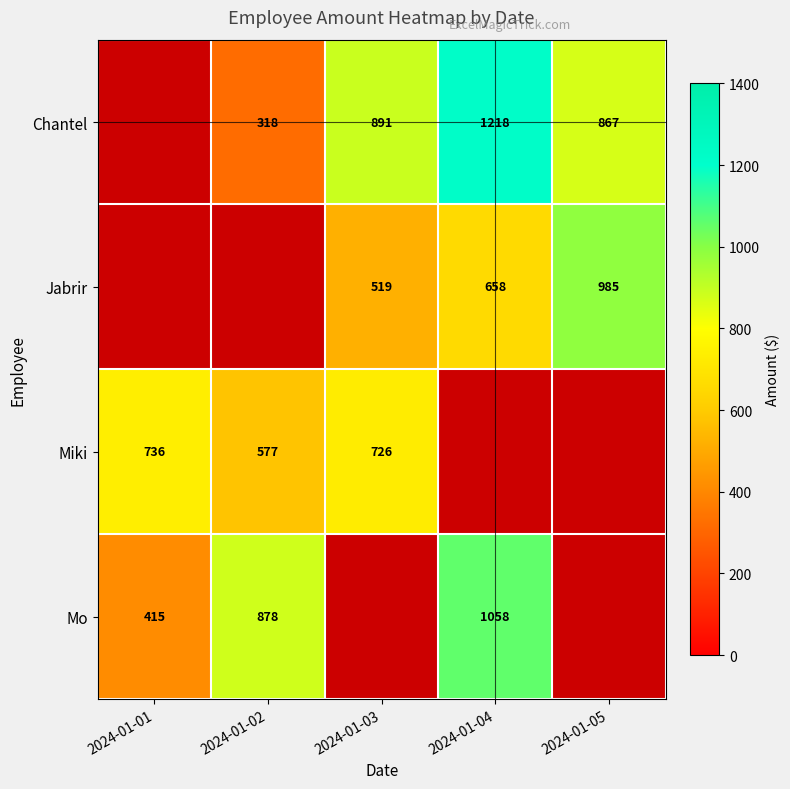

The Jabrir series shows 519 at 2024-01-03. True or false?

True